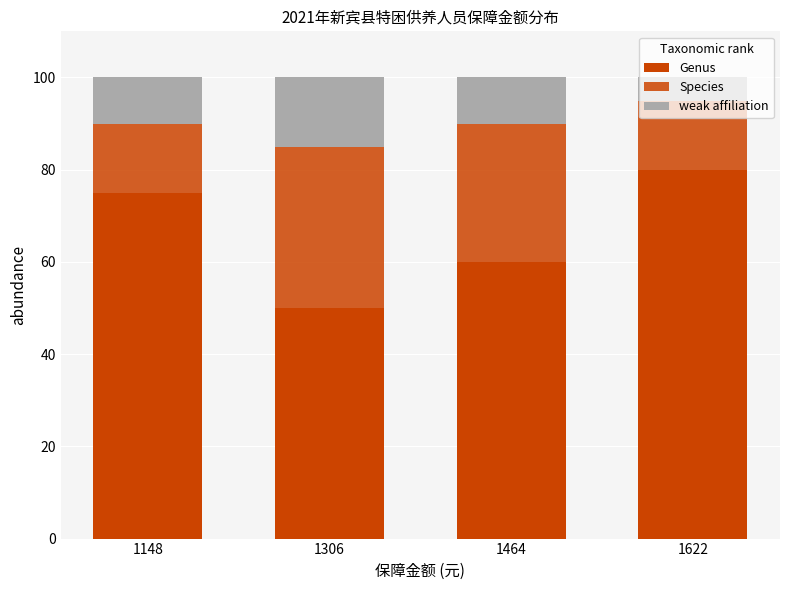

Are the bars grouped side by side (vs. stacked)?

No